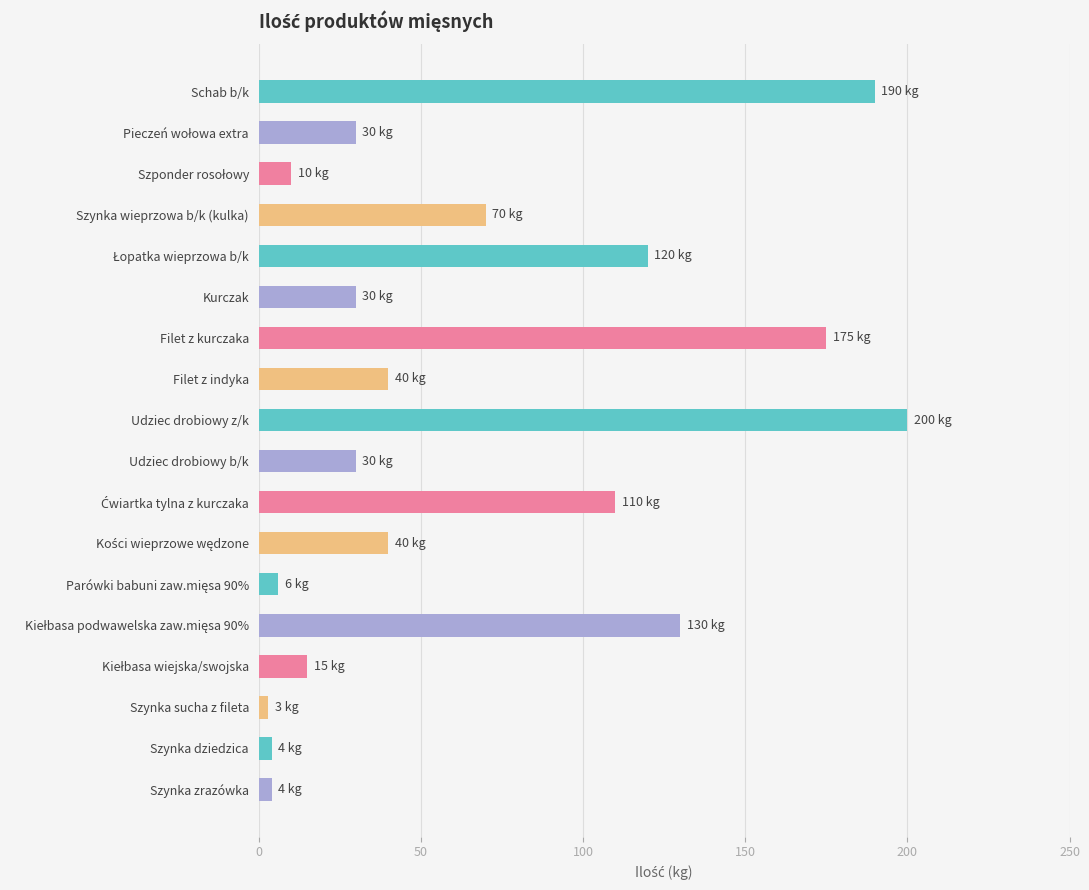

Which has a higher value, Szynka zrazówka or Kurczak?

Kurczak